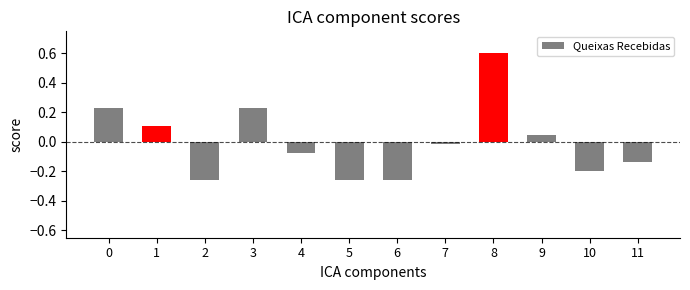

What is the maximum value shown in the chart?

0.6